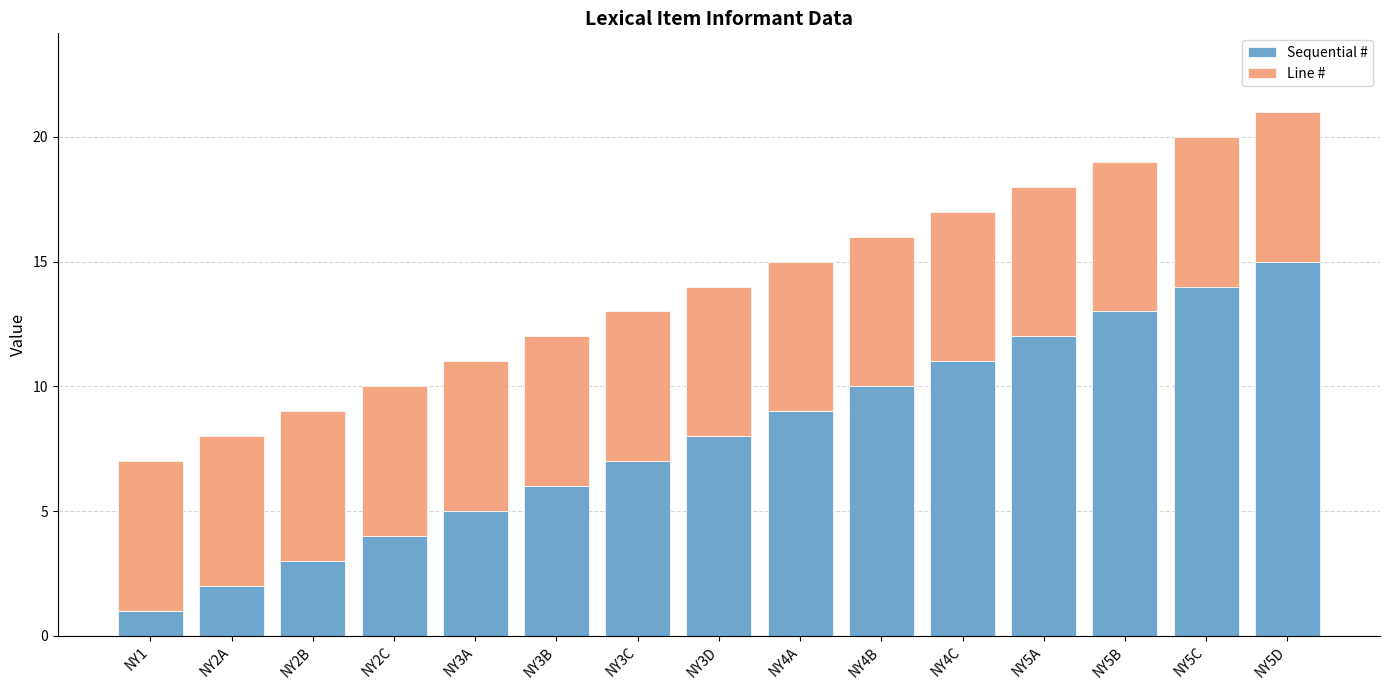

How many data points in Sequential # are less than 8?

7